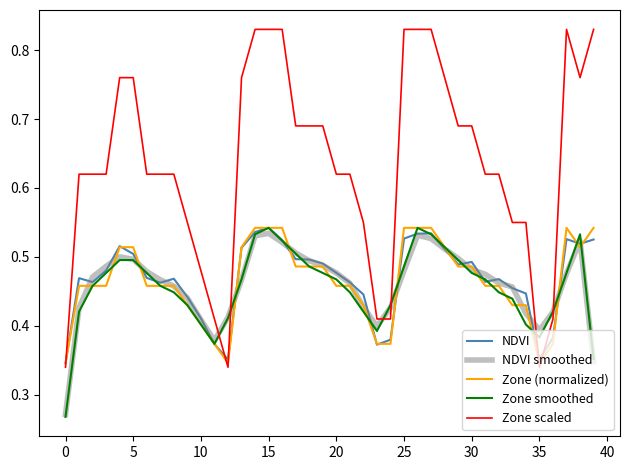

Which series has the largest range (max minus min)?

Zone scaled